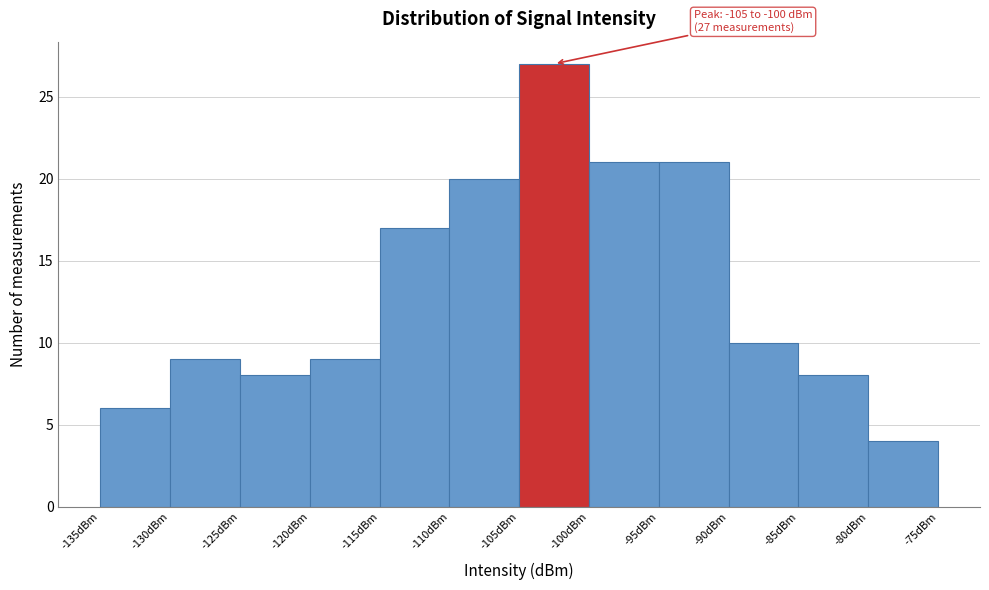

Which range on the x-axis has the tallest bar?

-105 to -100